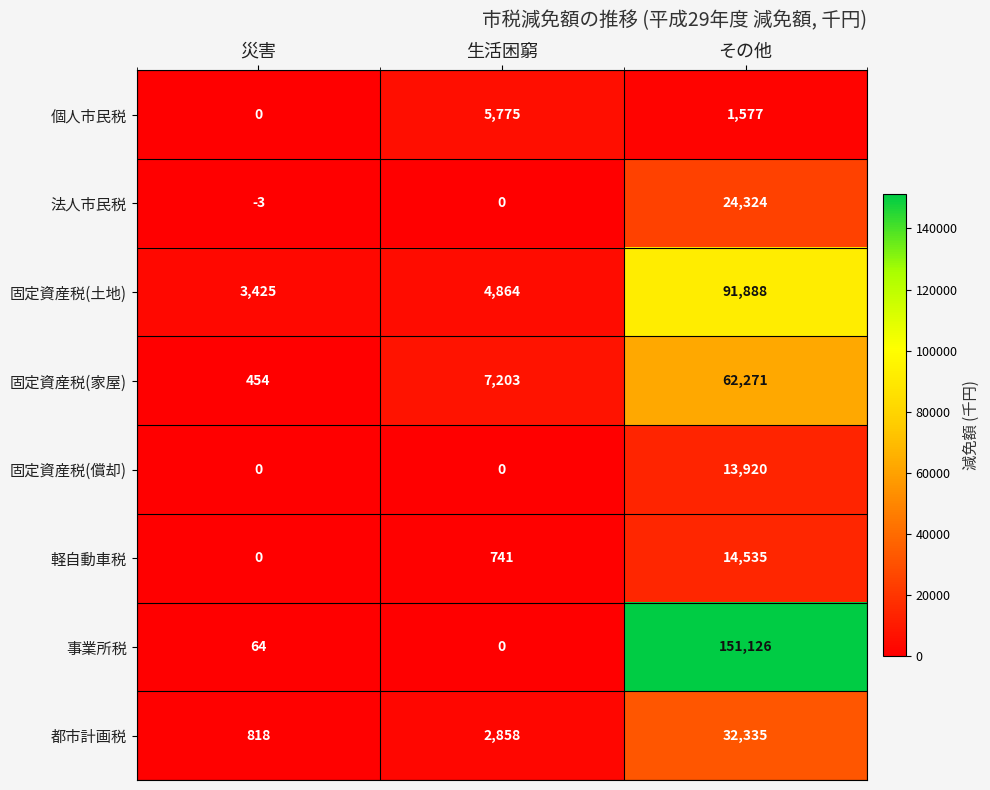

Read the 個人市民税 value at 生活困窮.

5775